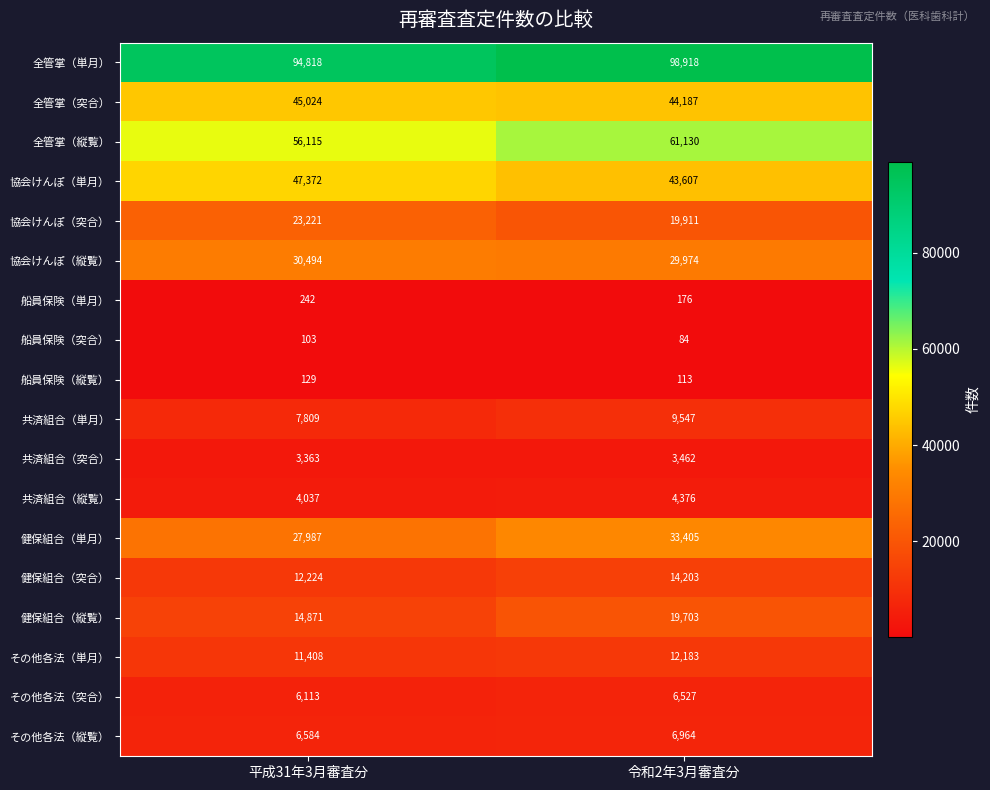

Rank the series at 令和2年3月審査分 from highest to lowest value.

全管掌（単月）, 全管掌（縦覧）, 全管掌（突合）, 協会けんぽ（単月）, 健保組合（単月）, 協会けんぽ（縦覧）, 協会けんぽ（突合）, 健保組合（縦覧）, 健保組合（突合）, その他各法（単月）, 共済組合（単月）, その他各法（縦覧）, その他各法（突合）, 共済組合（縦覧）, 共済組合（突合）, 船員保険（単月）, 船員保険（縦覧）, 船員保険（突合）